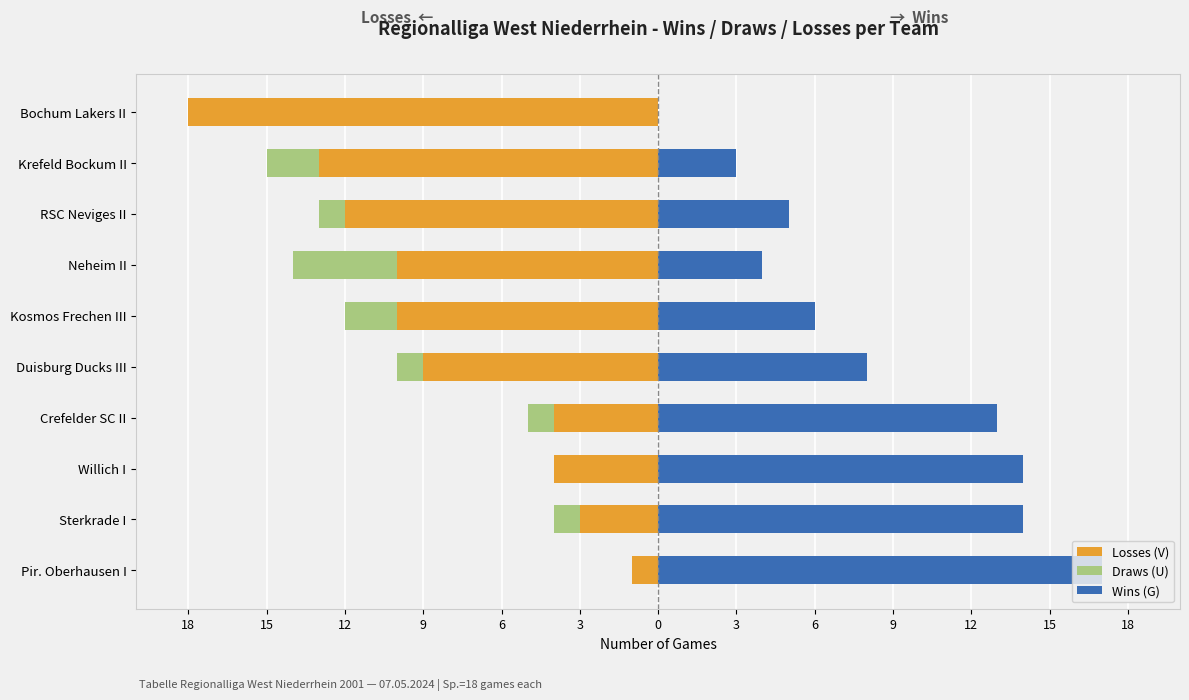

What is the total value across all series at 3?

-6